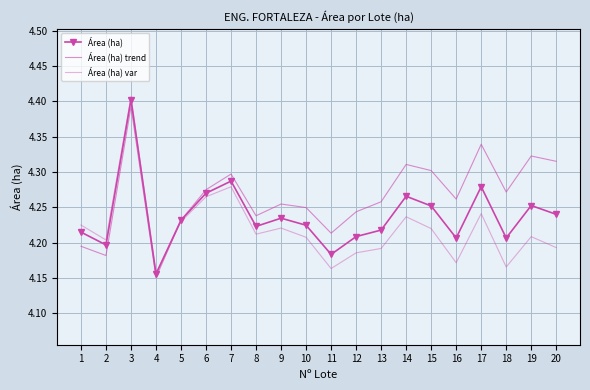

How many intersections are there between Área (ha) trend and Área (ha) var?

1